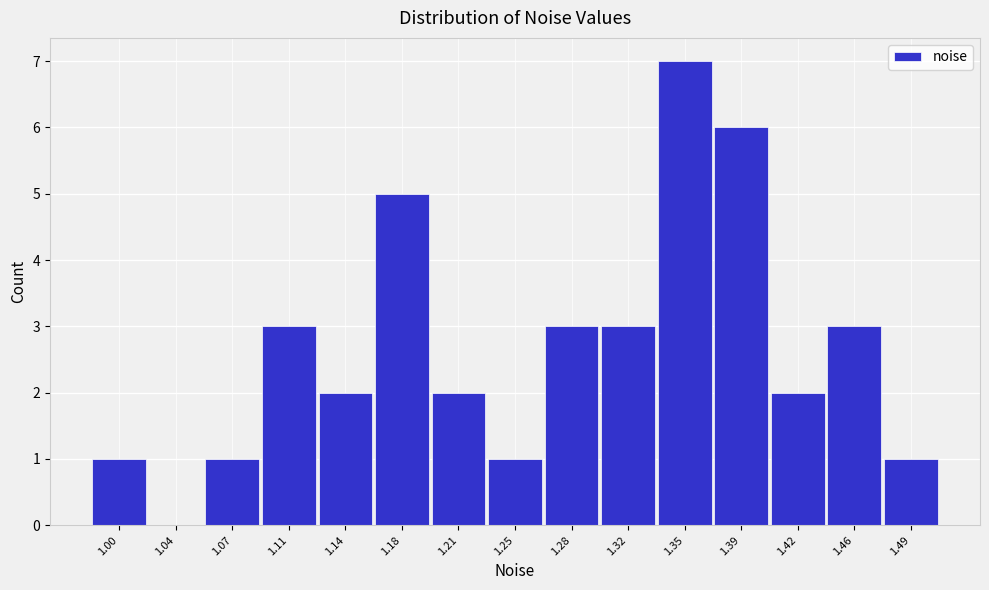

Reading left to right, transcribe all the data shown in this chart.

1.00=1	1.04=0	1.07=1	1.11=3	1.14=2	1.18=5	1.21=2	1.25=1	1.28=3	1.32=3	1.35=7	1.39=6	1.42=2	1.46=3	1.49=1